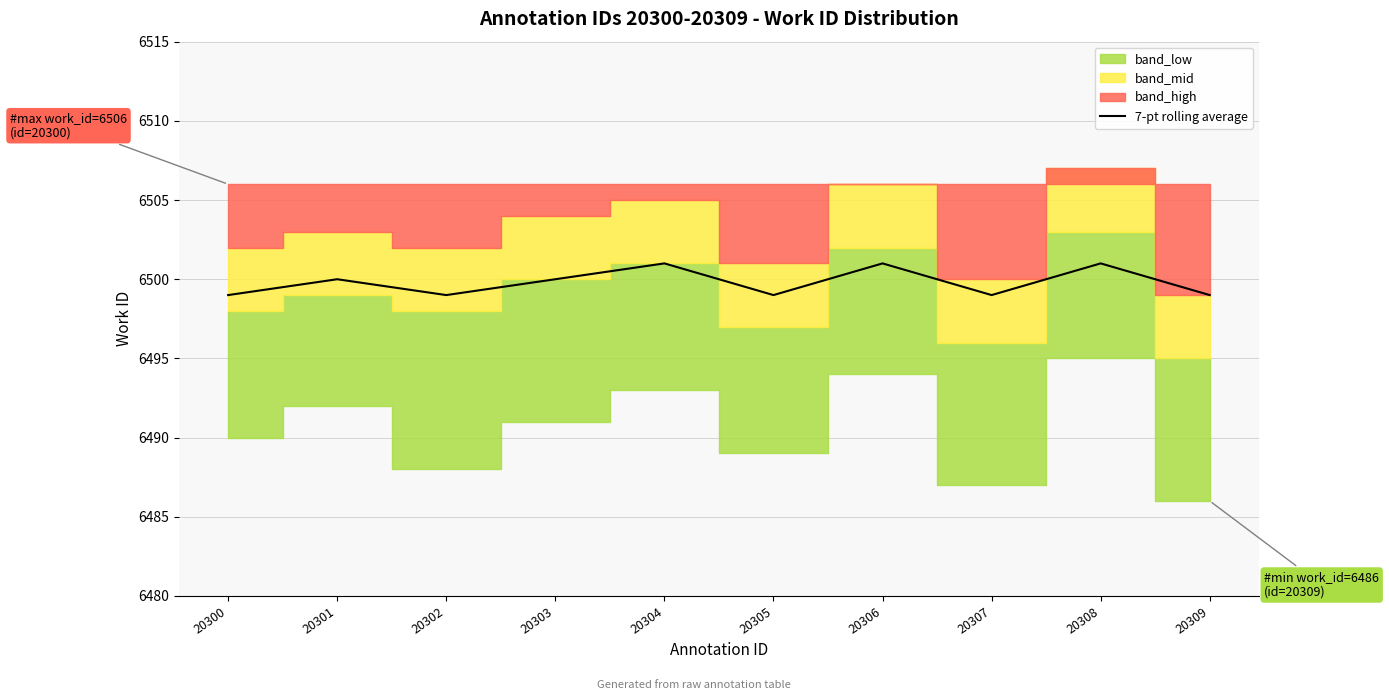

The 7-pt rolling average series shows 9374 at 20309. True or false?

False